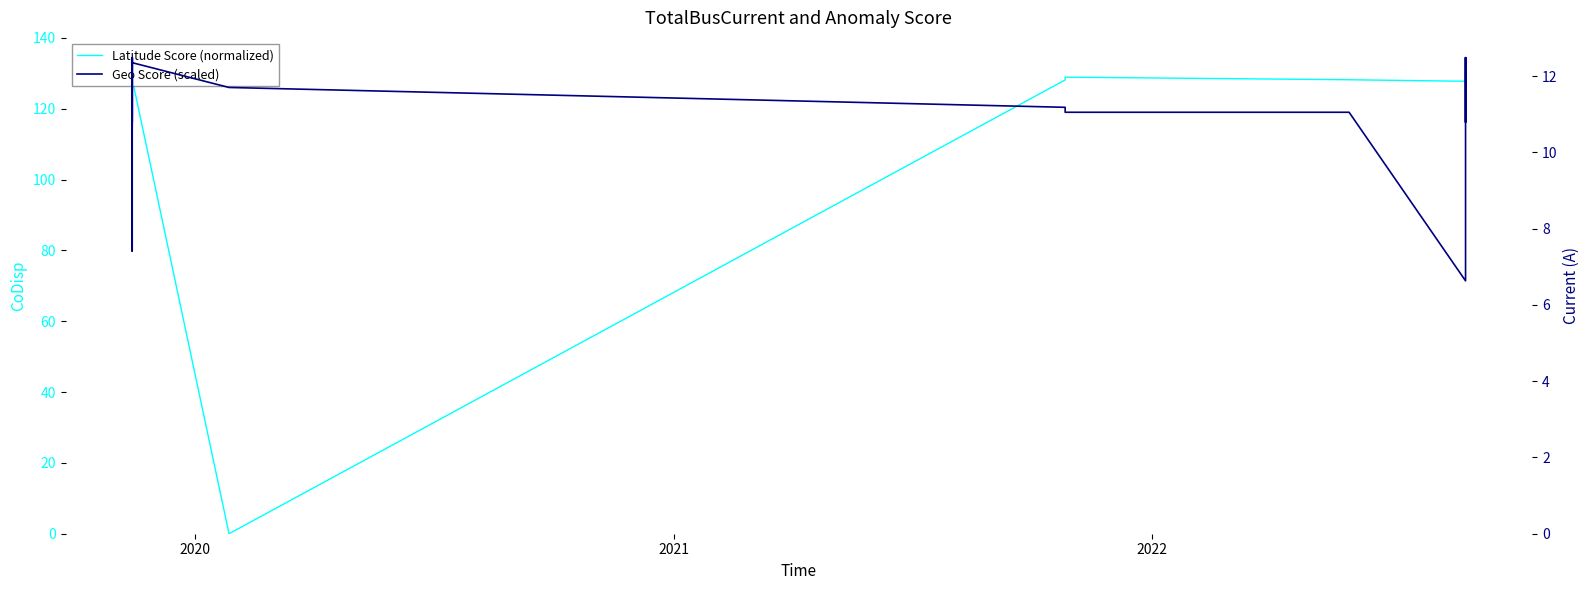

Reading right to left, transcribe all the data shown in this chart.

Latitude Score (normalized): 128.9	128.7	128.8	128.8	128.3	129.5	130.0	129.6	127.8	128.2	128.9	128.1	0.0	128.4	129.6	128.5	128.7	128.7	129.9	128.6	129.9	128.6	129.3	129.1	128.7	129.9	129.4	129.3	129.3	130.0	128.2	128.7	128.7	129.1	127.8	129.5	130.0	128.2	130.0	128.5
Geo Score (scaled): 12.5	12.5	12.5	12.5	12.5	12.5	10.8	12.5	6.6	11.0	11.0	11.2	11.7	12.3	12.5	12.5	11.2	10.7	12.5	12.2	12.5	12.5	12.5	12.5	12.5	10.9	12.5	12.5	10.8	12.5	12.5	12.5	12.5	12.5	7.4	12.5	10.8	12.5	12.5	12.5